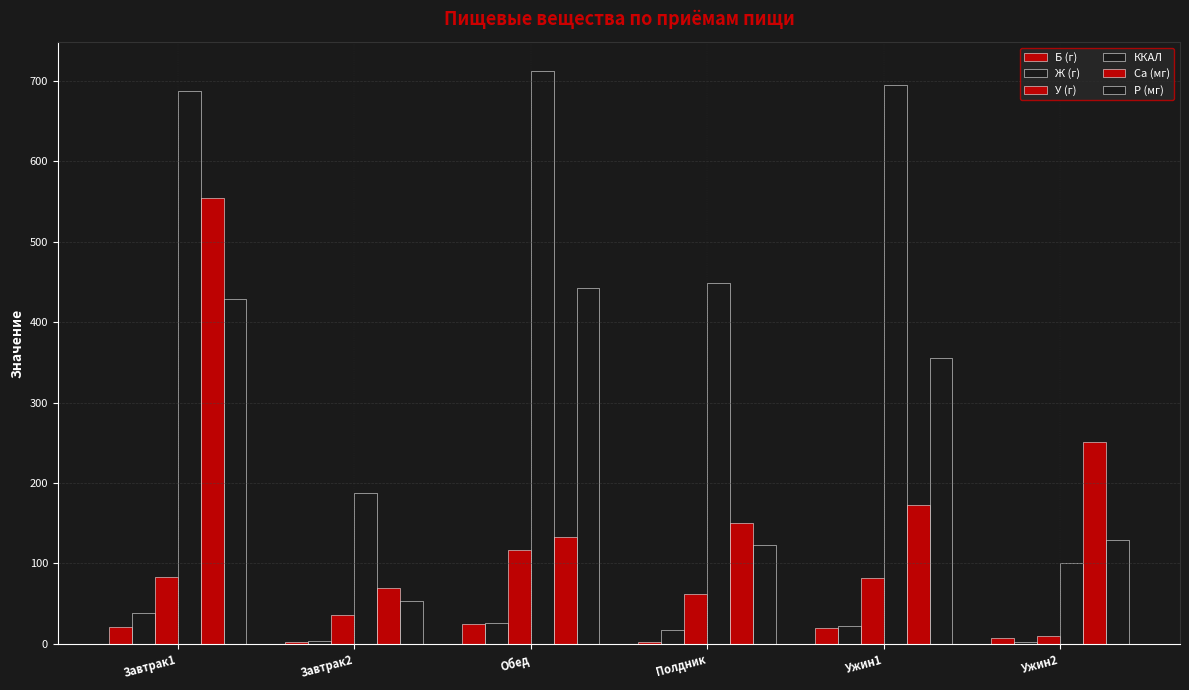

Are the bars grouped side by side (vs. stacked)?

Yes